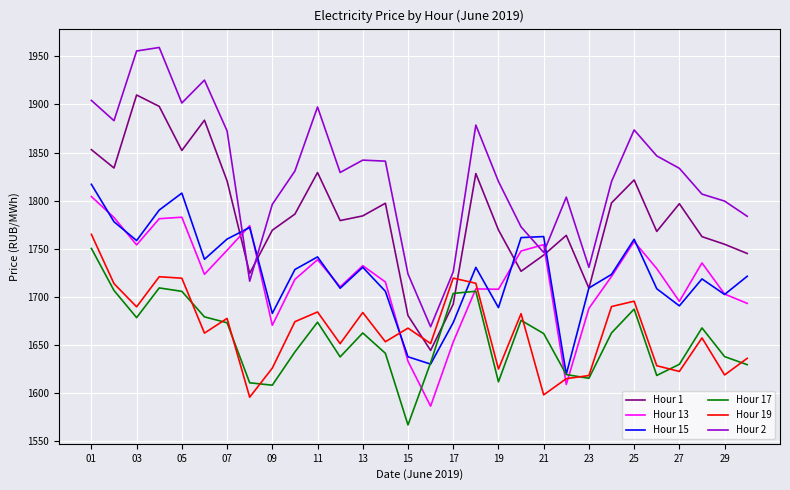

Which series has the largest total across all categories?

Hour 2